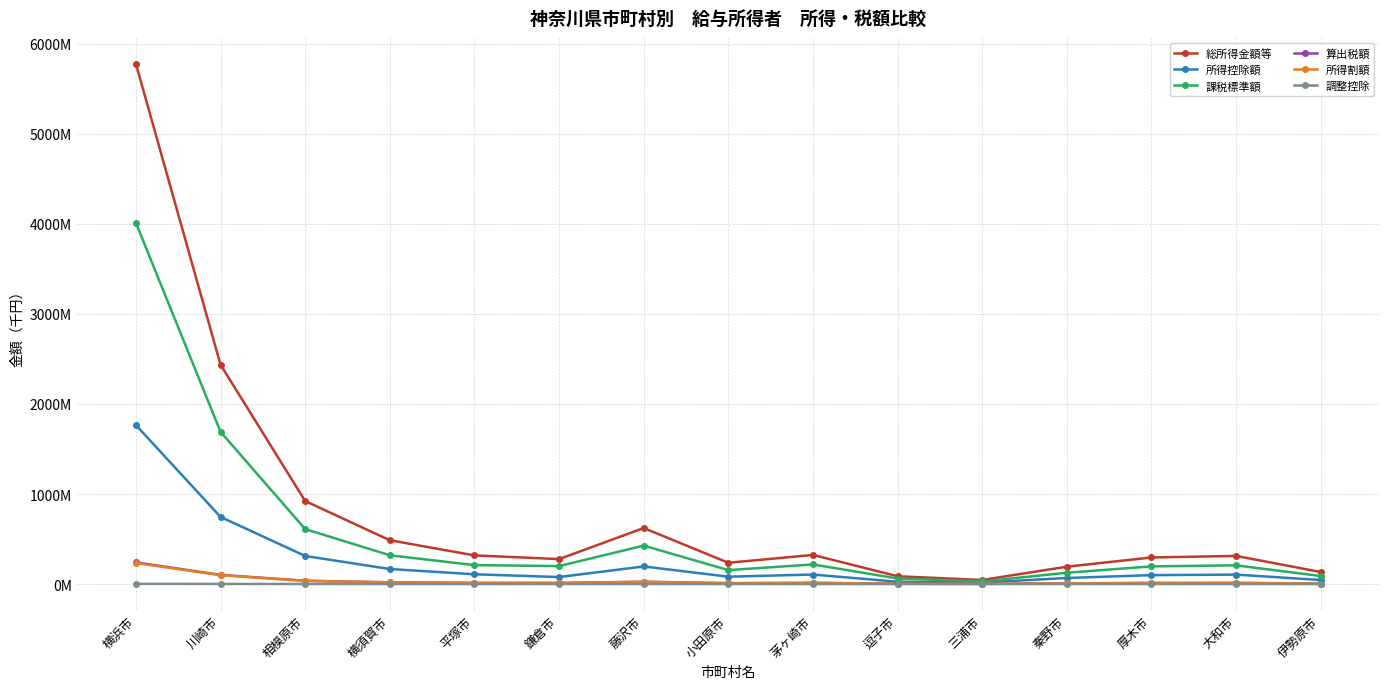

What is the difference between the second highest and second lowest values in the 所得割額 series?

94713311